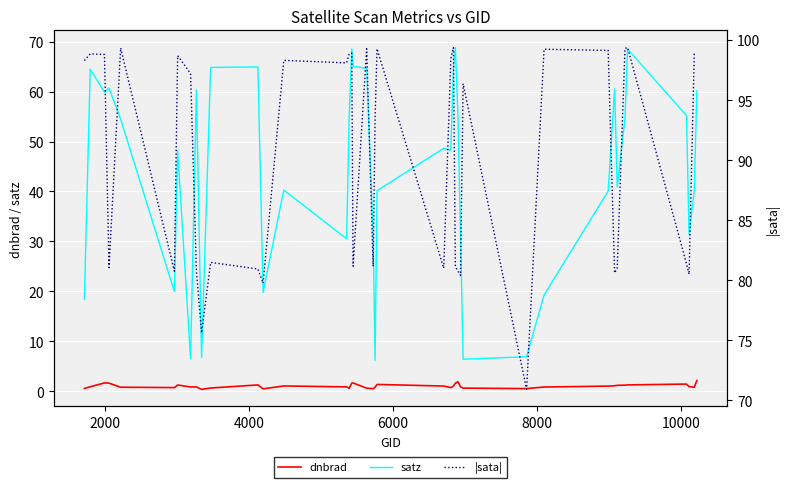

List the series in order of their peak value, lowest first.

dnbrad, satz, |sata|